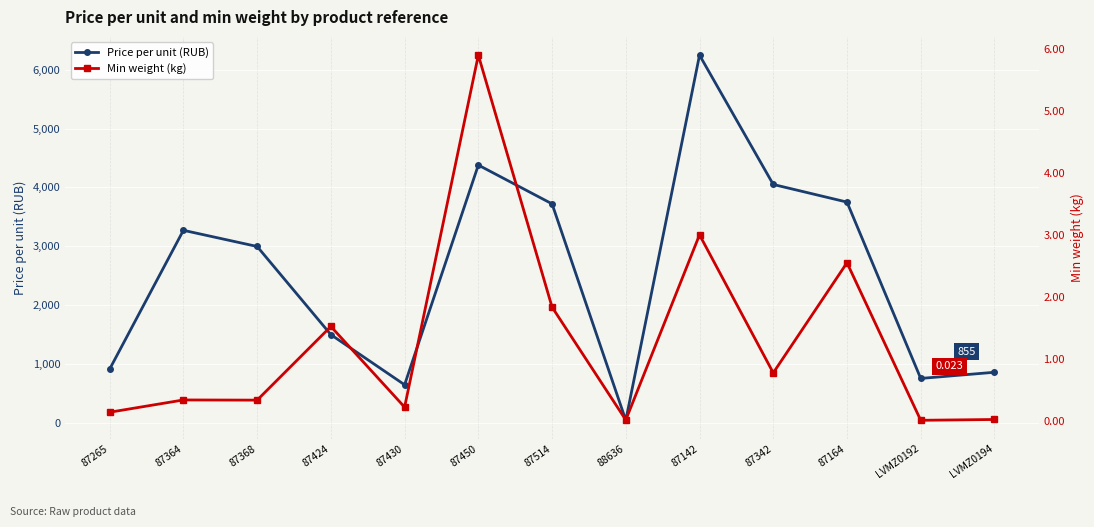

How many data points in Price per unit (RUB) are less than 2995?

6